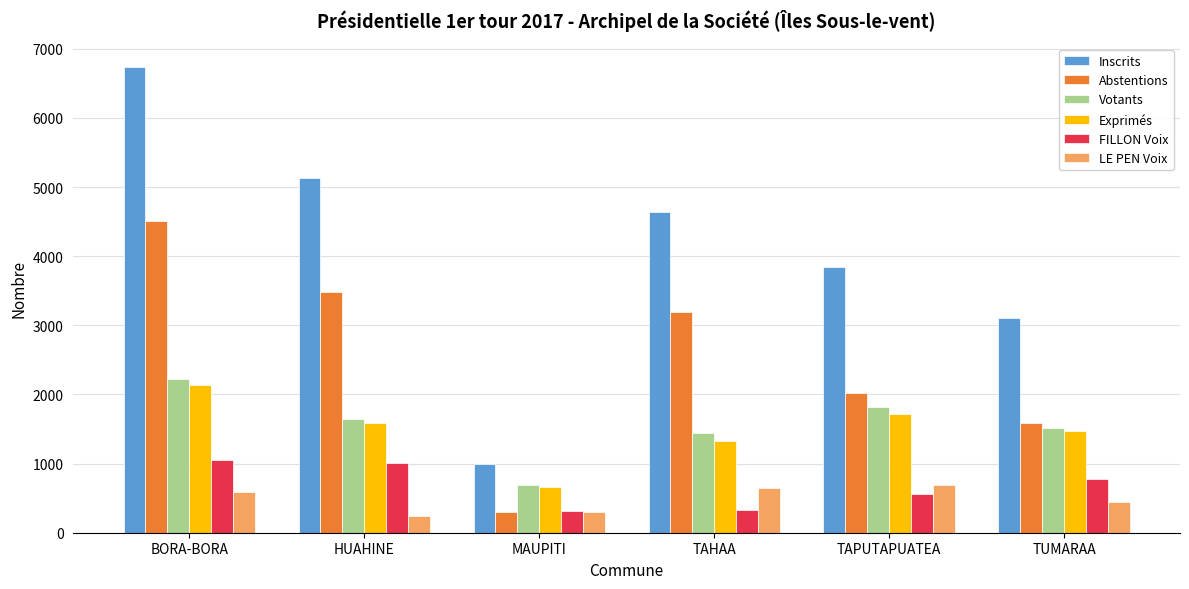

At which label does Votants reach its peak?

BORA-BORA